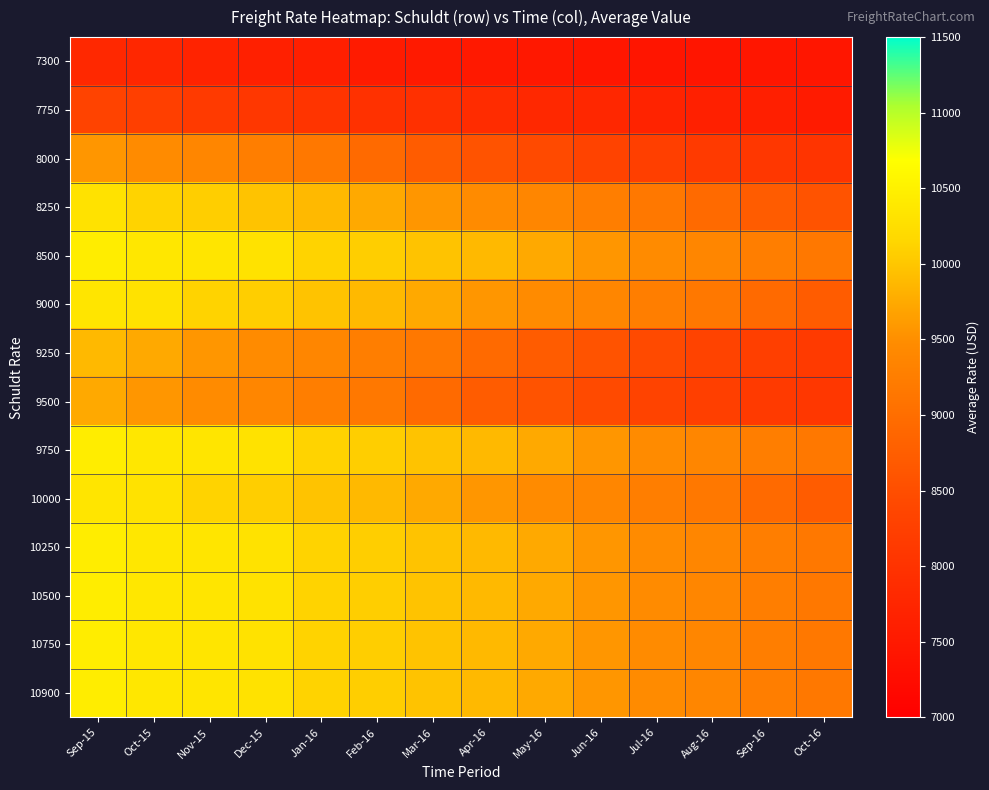

Reading left to right, what are all the values shown in this chart?

7300: Sep-15=7790	Oct-15=7765	Nov-15=7693	Dec-15=7641	Jan-16=7607	Feb-16=7545	Mar-16=7525	Apr-16=7496	May-16=7487	Jun-16=7438	Jul-16=7428	Aug-16=7428	Sep-16=7436	Oct-16=7449
7750: Sep-15=8321	Oct-15=8248	Nov-15=8154	Dec-15=8089	Jan-16=8022	Feb-16=7968	Mar-16=7953	Apr-16=7868	May-16=7790	Jun-16=7765	Jul-16=7693	Aug-16=7641	Sep-16=7607	Oct-16=7545
8000: Sep-15=9572	Oct-15=9467	Nov-15=9388	Dec-15=9256	Jan-16=9169	Feb-16=8941	Mar-16=8726	Apr-16=8583	May-16=8443	Jun-16=8321	Jul-16=8248	Aug-16=8154	Sep-16=8089	Oct-16=8022
8250: Sep-15=10302	Oct-15=10116	Nov-15=10069	Dec-15=9971	Jan-16=9888	Feb-16=9738	Mar-16=9572	Apr-16=9467	May-16=9388	Jun-16=9256	Jul-16=9169	Aug-16=8941	Sep-16=8726	Oct-16=8583
8500: Sep-15=10450	Oct-15=10371	Nov-15=10341	Dec-15=10302	Jan-16=10116	Feb-16=10069	Mar-16=9971	Apr-16=9888	May-16=9738	Jun-16=9572	Jul-16=9467	Aug-16=9388	Sep-16=9256	Oct-16=9169
9000: Sep-15=10341	Oct-15=10302	Nov-15=10116	Dec-15=10069	Jan-16=9971	Feb-16=9888	Mar-16=9738	Apr-16=9572	May-16=9467	Jun-16=9388	Jul-16=9256	Aug-16=9169	Sep-16=8941	Oct-16=8726
9250: Sep-15=9888	Oct-15=9738	Nov-15=9572	Dec-15=9467	Jan-16=9388	Feb-16=9256	Mar-16=9169	Apr-16=8941	May-16=8726	Jun-16=8583	Jul-16=8443	Aug-16=8321	Sep-16=8248	Oct-16=8154
9500: Sep-15=9738	Oct-15=9572	Nov-15=9467	Dec-15=9388	Jan-16=9256	Feb-16=9169	Mar-16=8941	Apr-16=8726	May-16=8583	Jun-16=8443	Jul-16=8321	Aug-16=8248	Sep-16=8154	Oct-16=8089
9750: Sep-15=10450	Oct-15=10371	Nov-15=10341	Dec-15=10302	Jan-16=10116	Feb-16=10069	Mar-16=9971	Apr-16=9888	May-16=9738	Jun-16=9572	Jul-16=9467	Aug-16=9388	Sep-16=9256	Oct-16=9169
10000: Sep-15=10341	Oct-15=10302	Nov-15=10116	Dec-15=10069	Jan-16=9971	Feb-16=9888	Mar-16=9738	Apr-16=9572	May-16=9467	Jun-16=9388	Jul-16=9256	Aug-16=9169	Sep-16=8941	Oct-16=8726
10250: Sep-15=10450	Oct-15=10371	Nov-15=10341	Dec-15=10302	Jan-16=10116	Feb-16=10069	Mar-16=9971	Apr-16=9888	May-16=9738	Jun-16=9572	Jul-16=9467	Aug-16=9388	Sep-16=9256	Oct-16=9169
10500: Sep-15=10450	Oct-15=10371	Nov-15=10341	Dec-15=10302	Jan-16=10116	Feb-16=10069	Mar-16=9971	Apr-16=9888	May-16=9738	Jun-16=9572	Jul-16=9467	Aug-16=9388	Sep-16=9256	Oct-16=9169
10750: Sep-15=10450	Oct-15=10371	Nov-15=10341	Dec-15=10302	Jan-16=10116	Feb-16=10069	Mar-16=9971	Apr-16=9888	May-16=9738	Jun-16=9572	Jul-16=9467	Aug-16=9388	Sep-16=9256	Oct-16=9169
10900: Sep-15=10450	Oct-15=10371	Nov-15=10341	Dec-15=10302	Jan-16=10116	Feb-16=10069	Mar-16=9971	Apr-16=9888	May-16=9738	Jun-16=9572	Jul-16=9467	Aug-16=9388	Sep-16=9256	Oct-16=9169